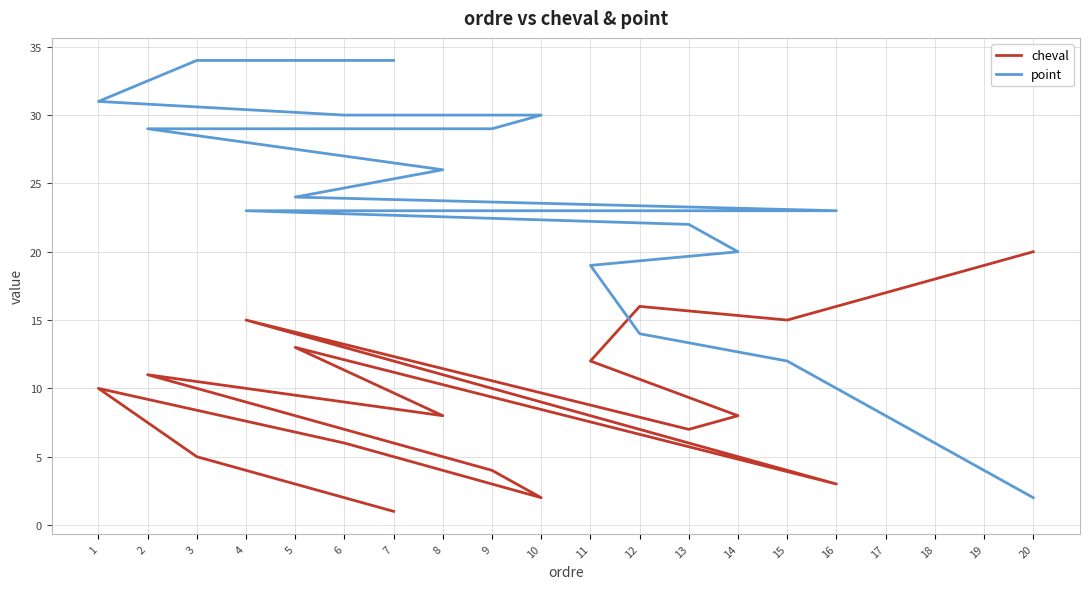

Which has a higher value, 1 or 9?

1